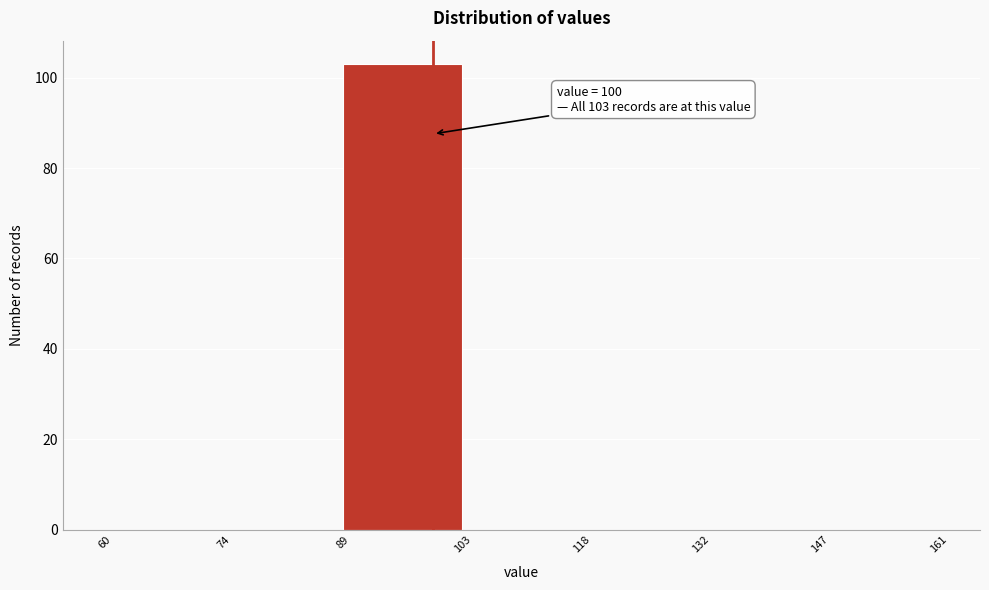

Which range on the x-axis has the tallest bar?

89 to 103